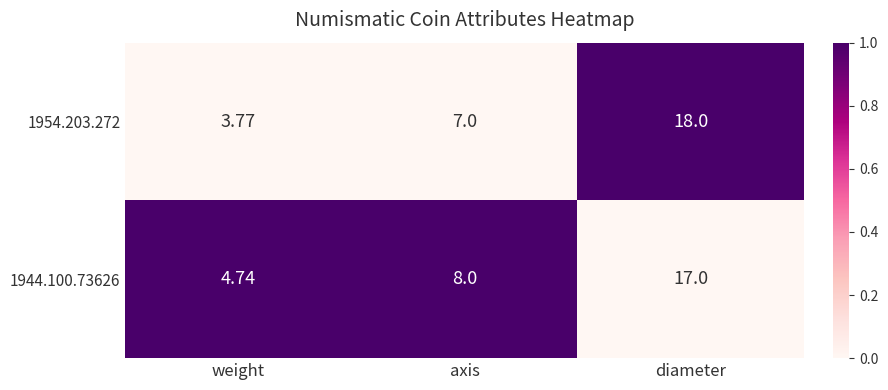

Where is 1954.203.272 nearest to the value 10?

axis